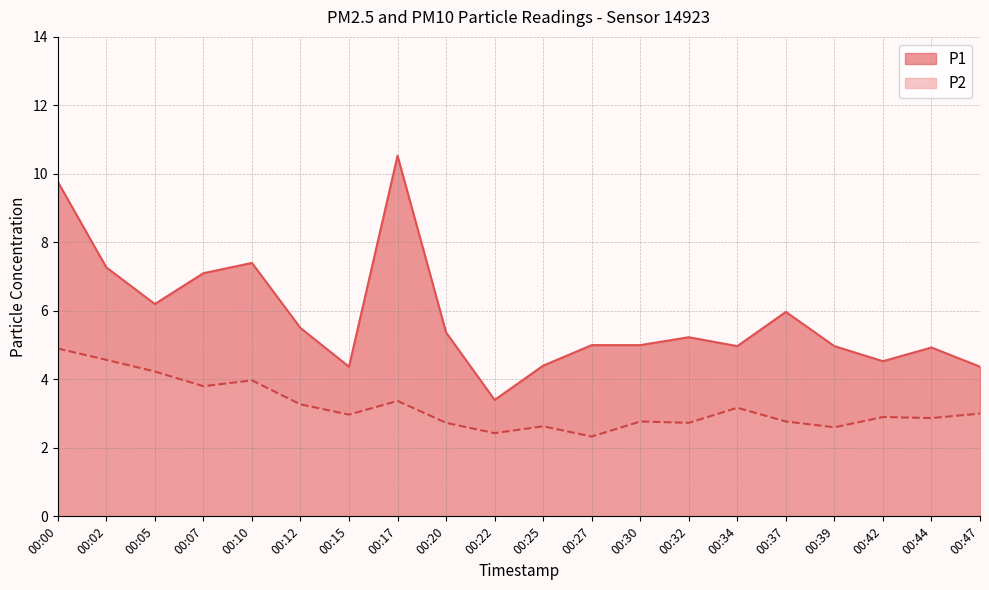

In P2, how many points are lower than both neighbors (excluding endpoints)?

7